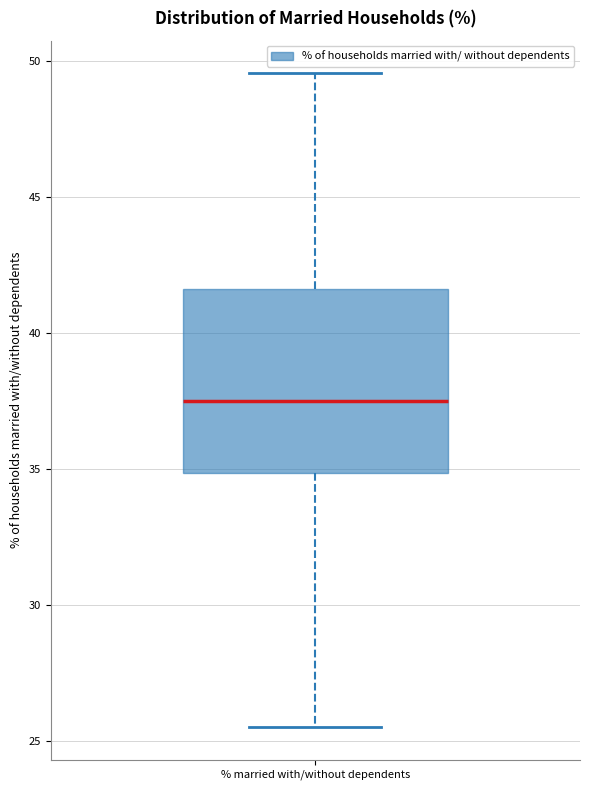

Transcribe this box plot: give where the median line is, the range the box spans, and where the two whiskers end, as read against the y-axis. The values are not printed on the chart, so give them approximately, as read against the axis.

median 37.5, box 35.0 to 41.5, whiskers 25.5 to 49.5